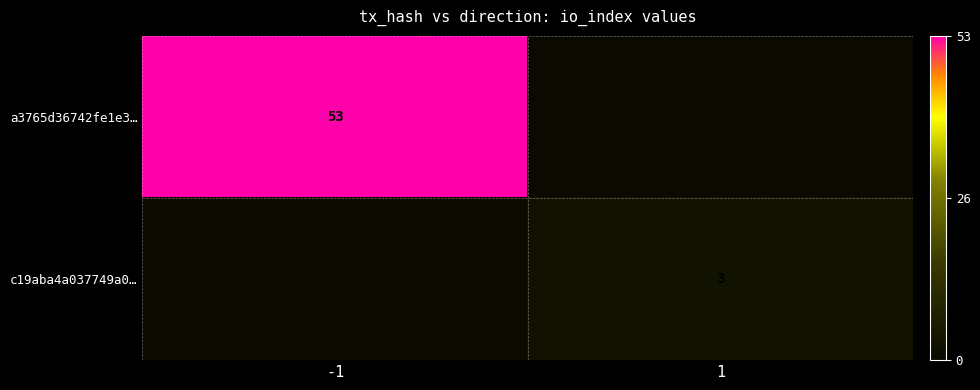

Is it true that a3765d36742fe1e3… equals 82 at -1?

False